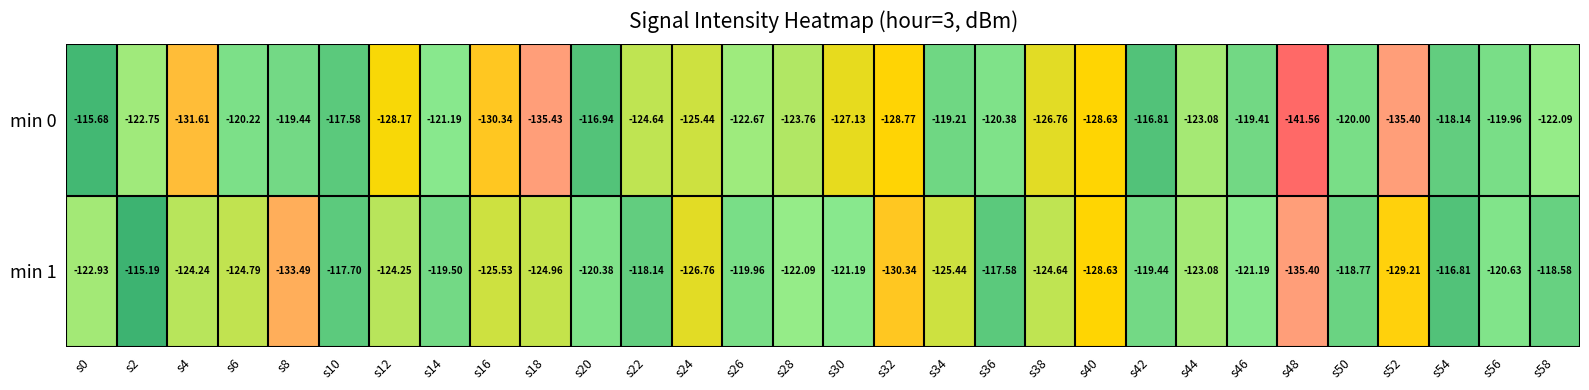

Which series has the largest total across all categories?

min 1